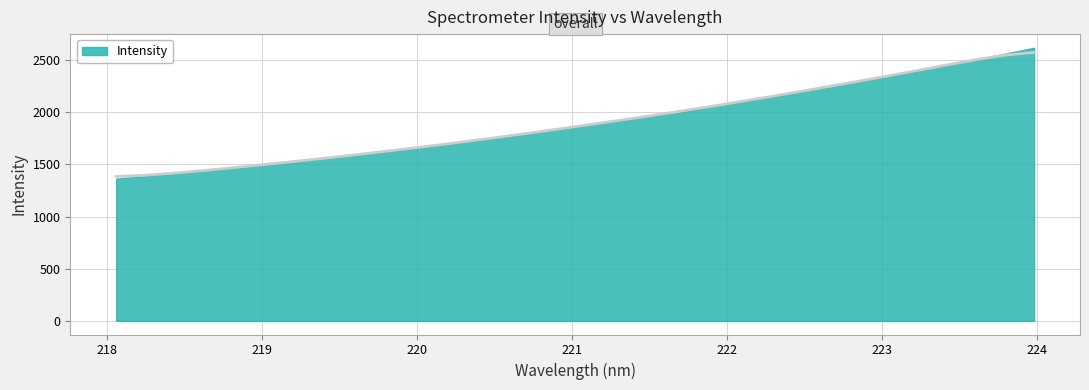

What is the difference between the second highest and minimum values?

1163.1